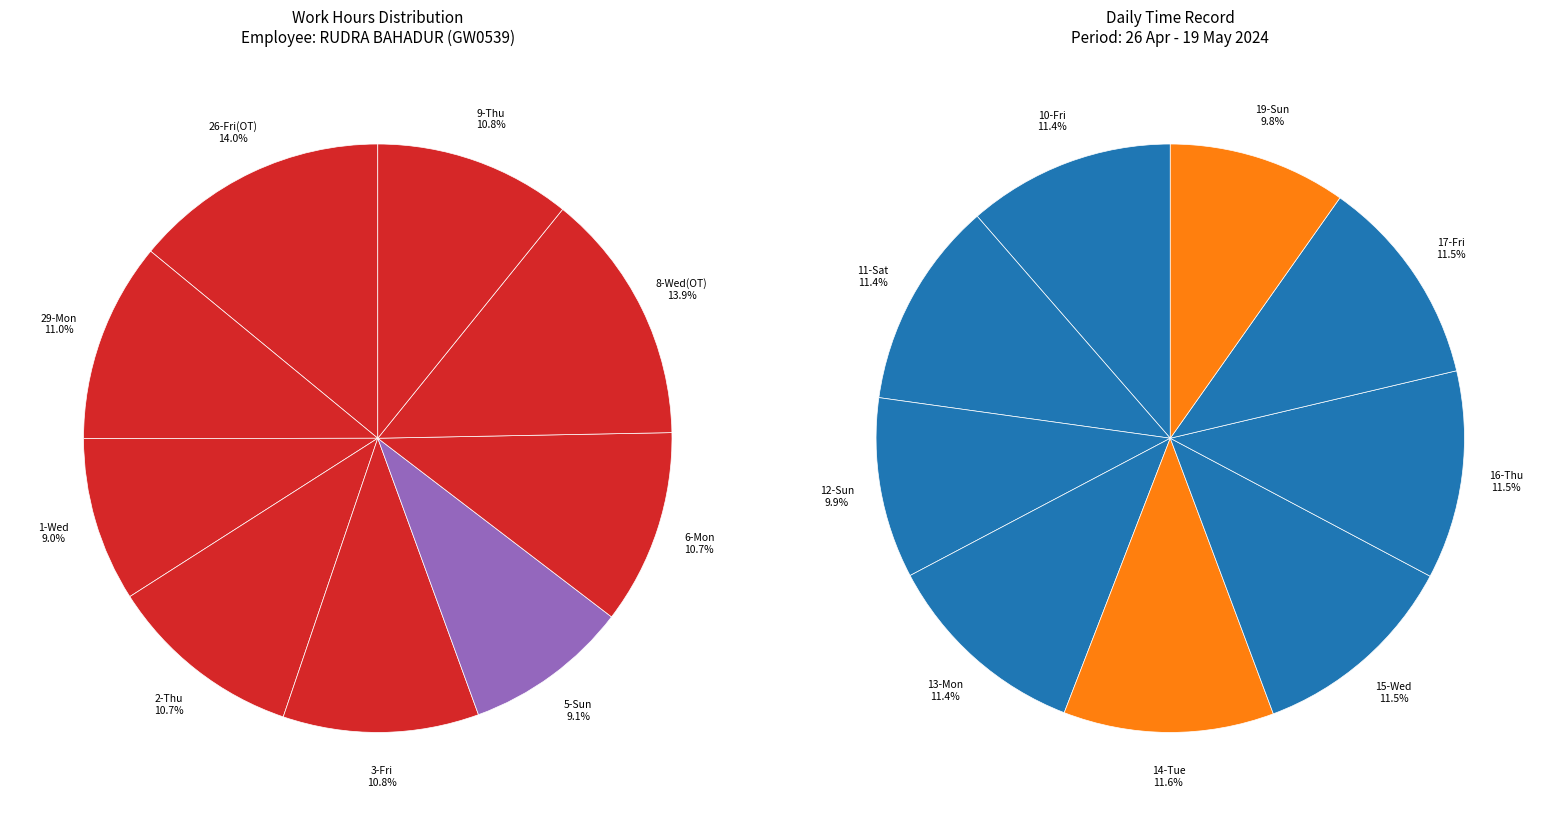

True or false: 13-Mon accounts for 1% of the total.

False